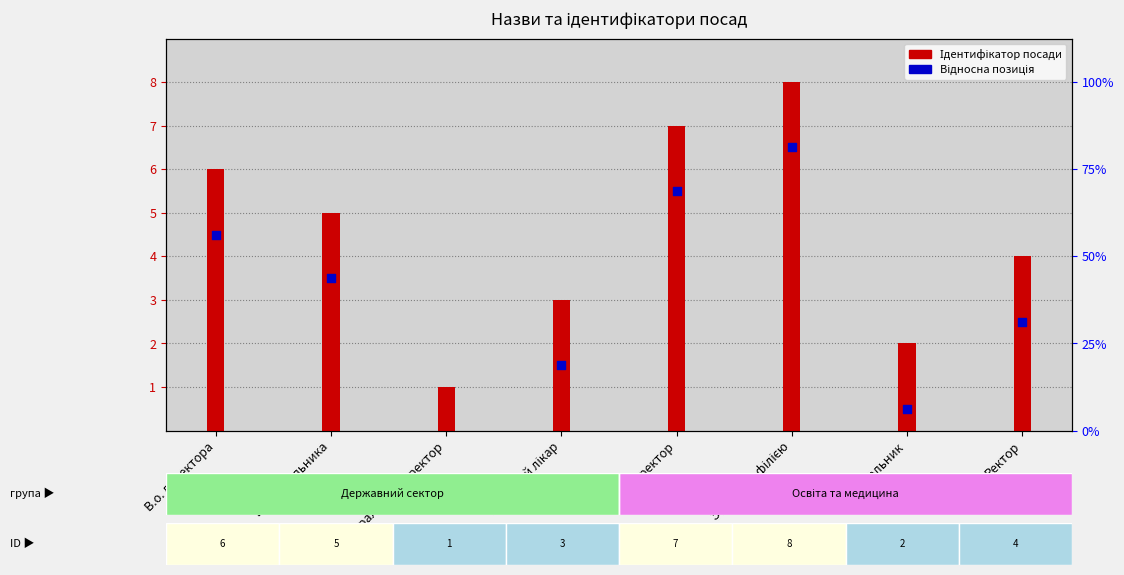

At how many categories does at least one series exceed 7?

1